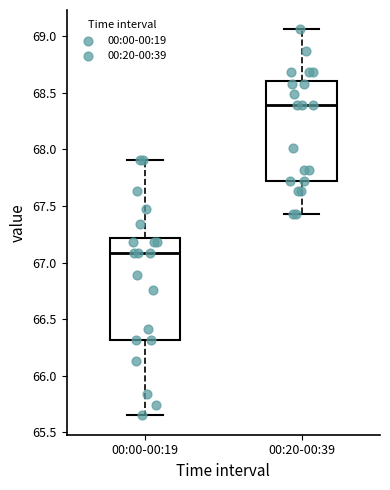

Reading left to right, transcribe this box plot: for each box, give where its median line is, the range the box spans, and where its two whiskers end, as read against the y-axis. The values are not printed on the chart, so give them approximately, as read against the axis.

00:00-00:19: median 67.10, box 66.30 to 67.20, whiskers 65.65 to 67.90
00:20-00:39: median 68.40, box 67.70 to 68.60, whiskers 67.45 to 69.05